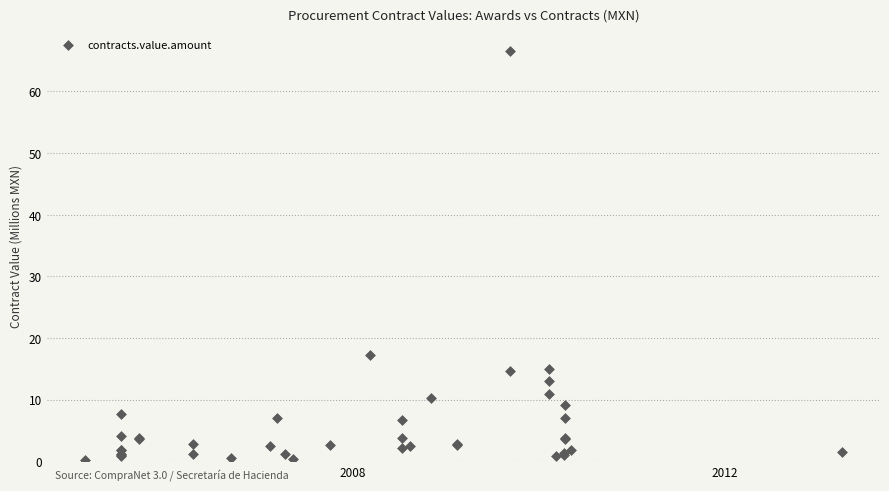

What Y value in the scatter plot is closest to 33?

17.2